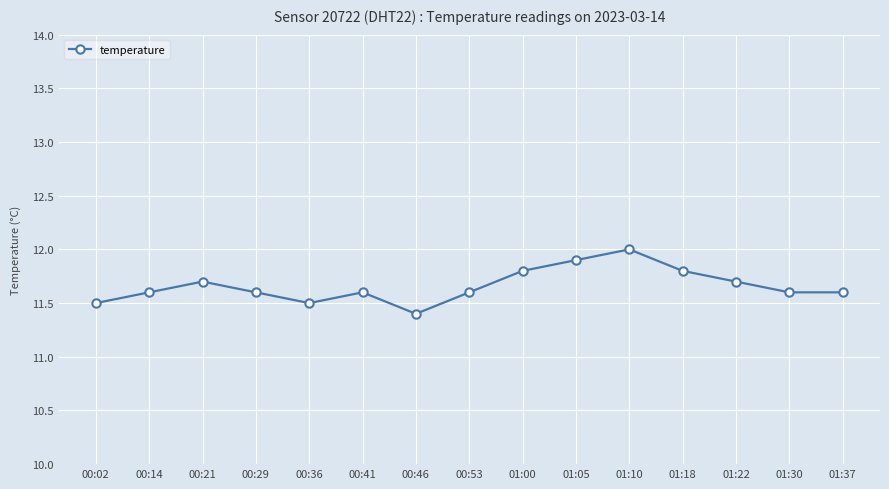

What is the difference between the maximum and minimum values?

0.6